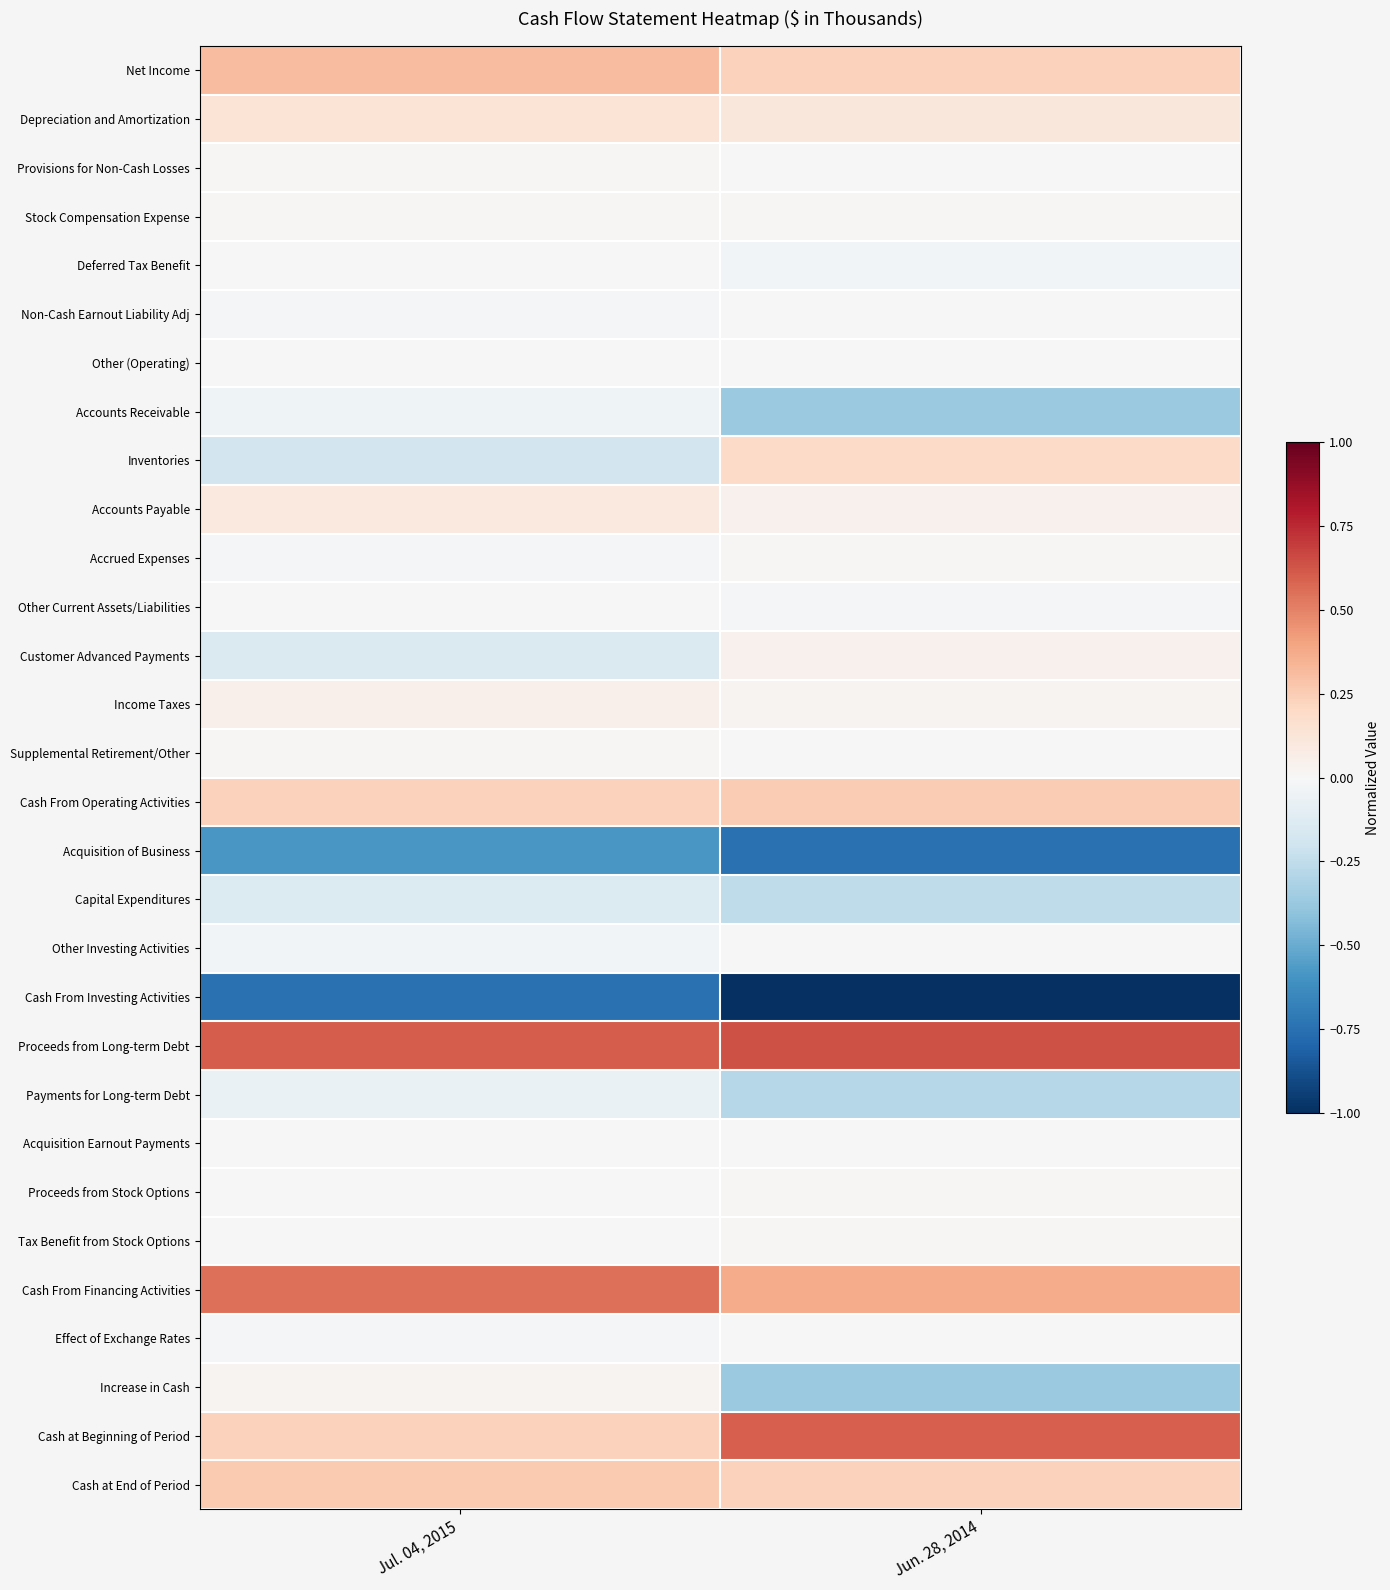

At how many categories does at least one series exceed 0?

2